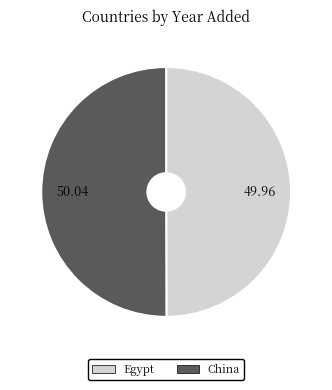

Is the sum of Egypt and China greater than half?

Yes